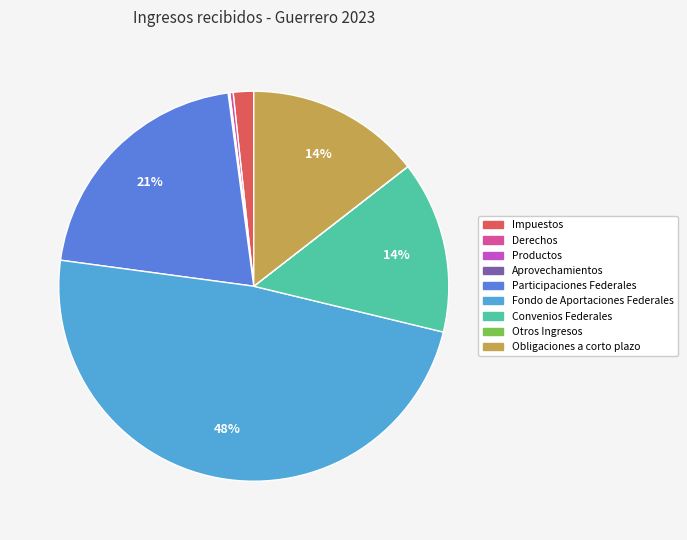

Do Derechos and Fondo de Aportaciones Federales together represent more than half of the pie?

No